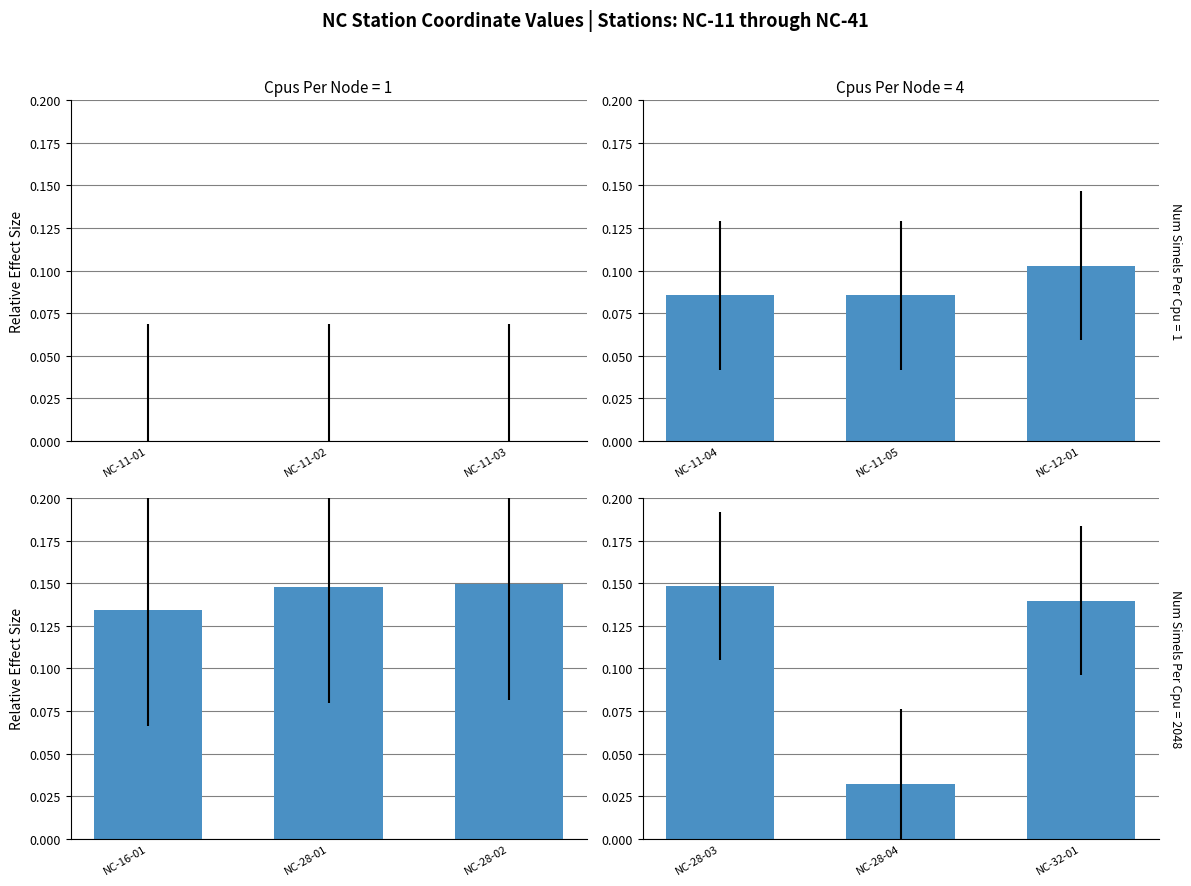

The col_1 (Stations 4–6) series shows 0.1 at NC-11-05. True or false?

False